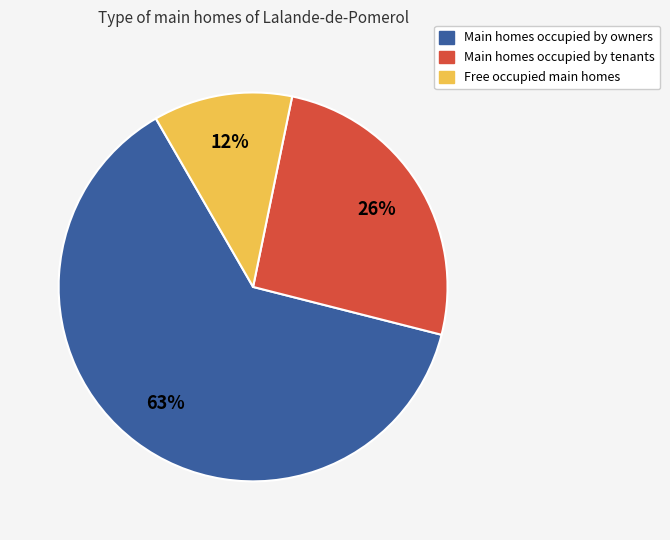

Is there a majority slice in this chart?

Yes